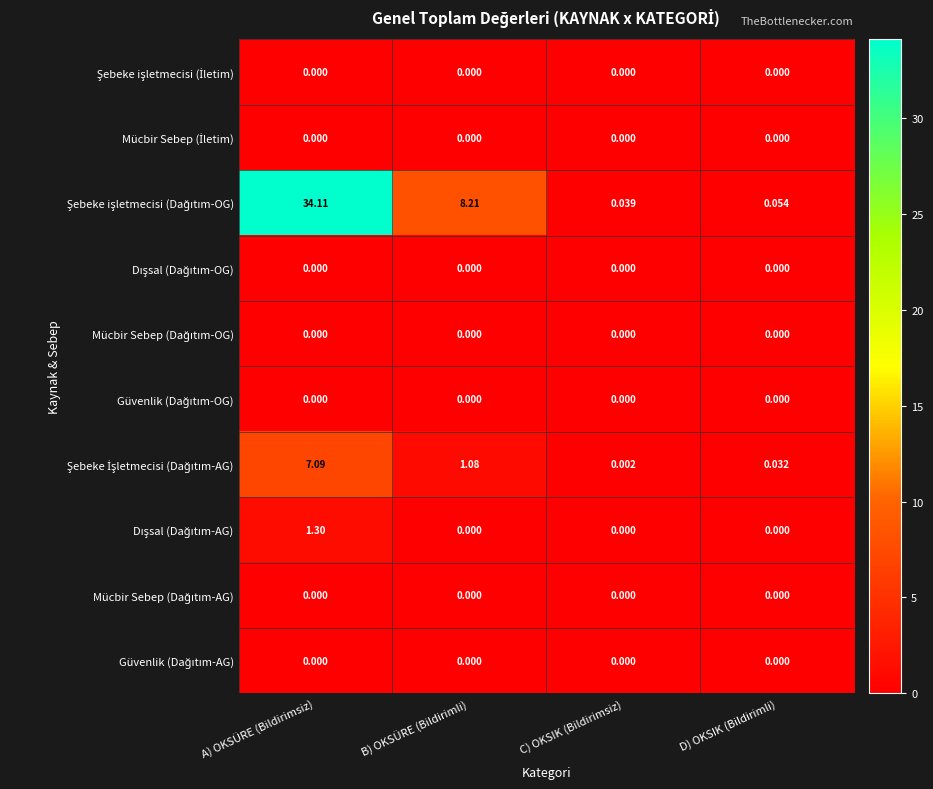

At which category is the sum across all series the highest?

A) OKSÜRE (Bildirimsiz)